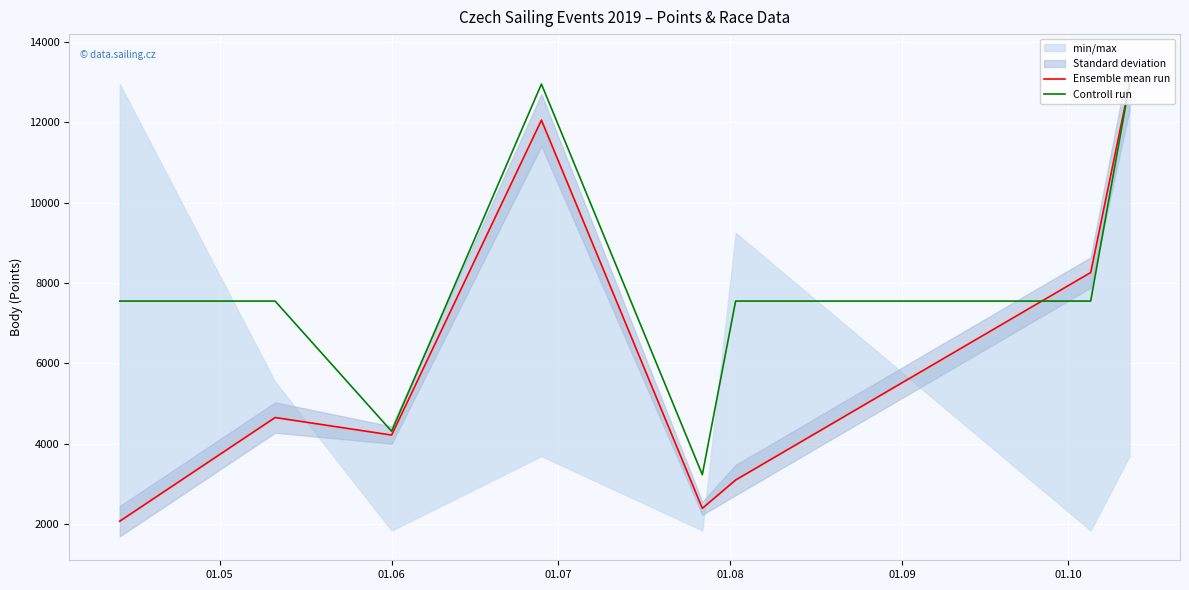

What is the maximum value for Controll run?

12945.0